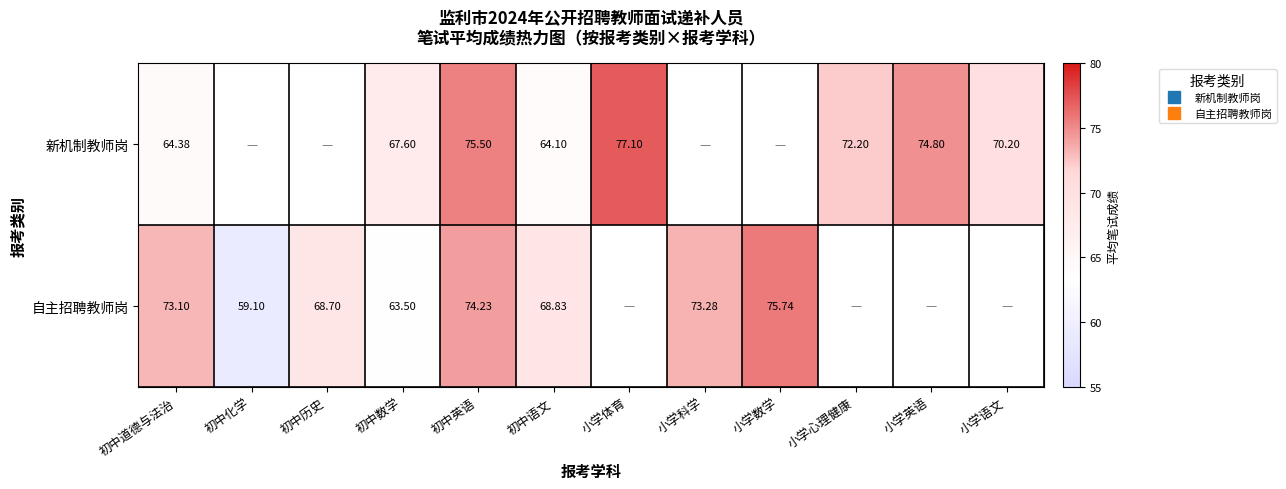

Which has a higher value, 初中数学 or 小学英语?

小学英语